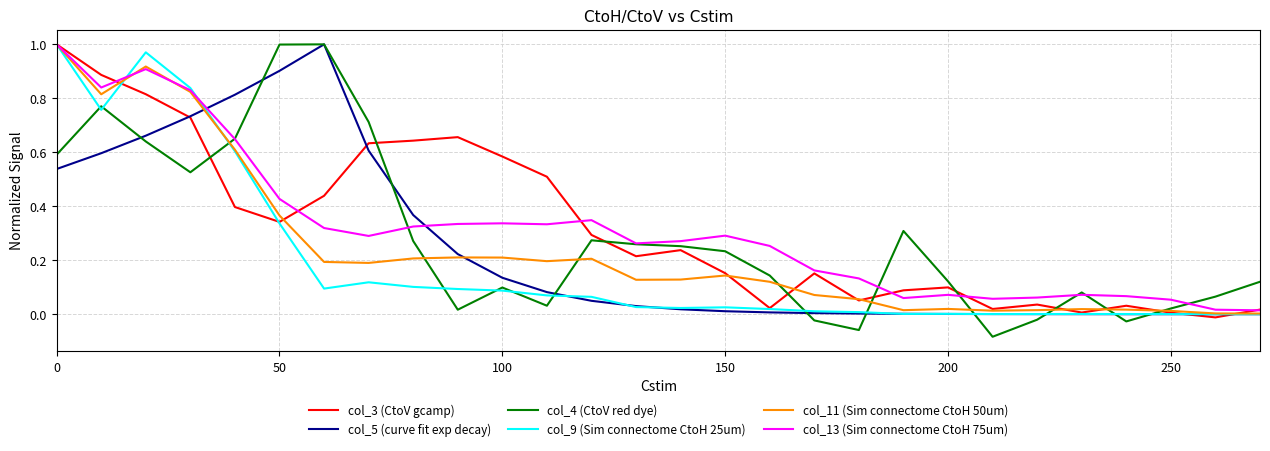

Which series has the largest range (max minus min)?

col_4 (CtoV red dye)